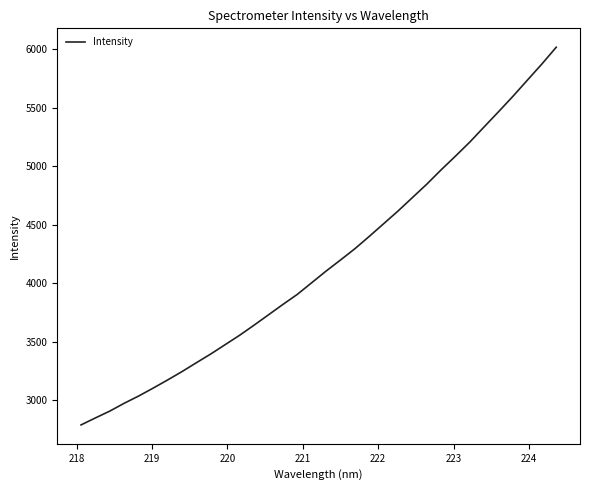

What is the difference between the second highest and minimum values?

3084.9